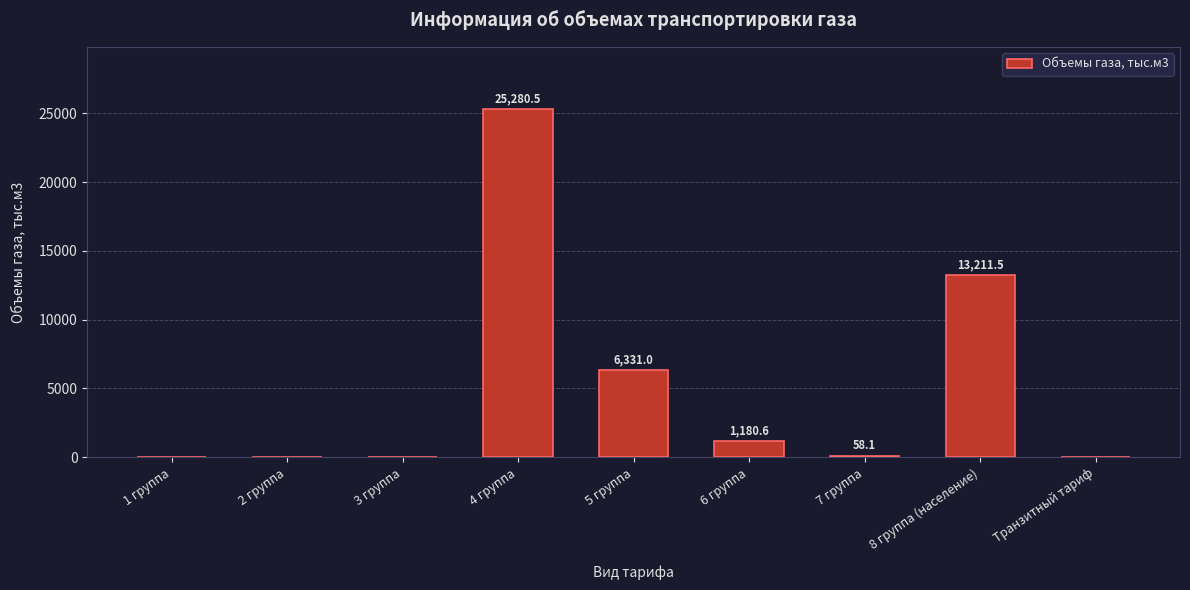

What is the change in value from 2 группа to 6 группа?

+1180.6